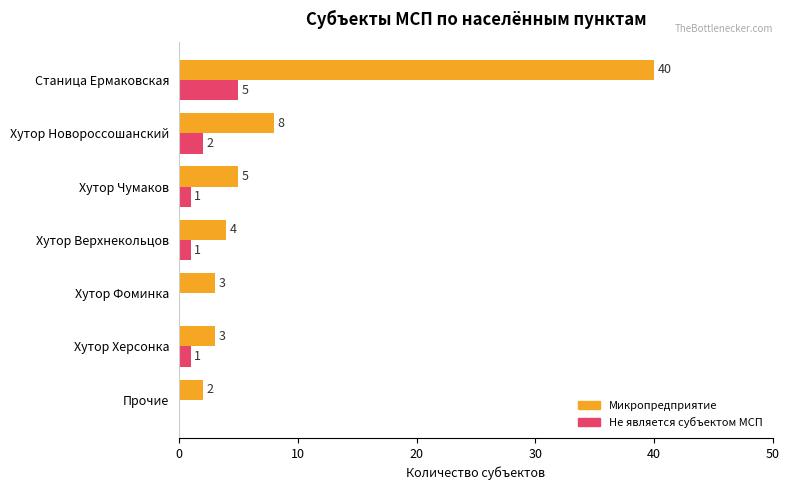

What are all the series names shown in the legend?

Микропредприятие, Не является субъектом МСП